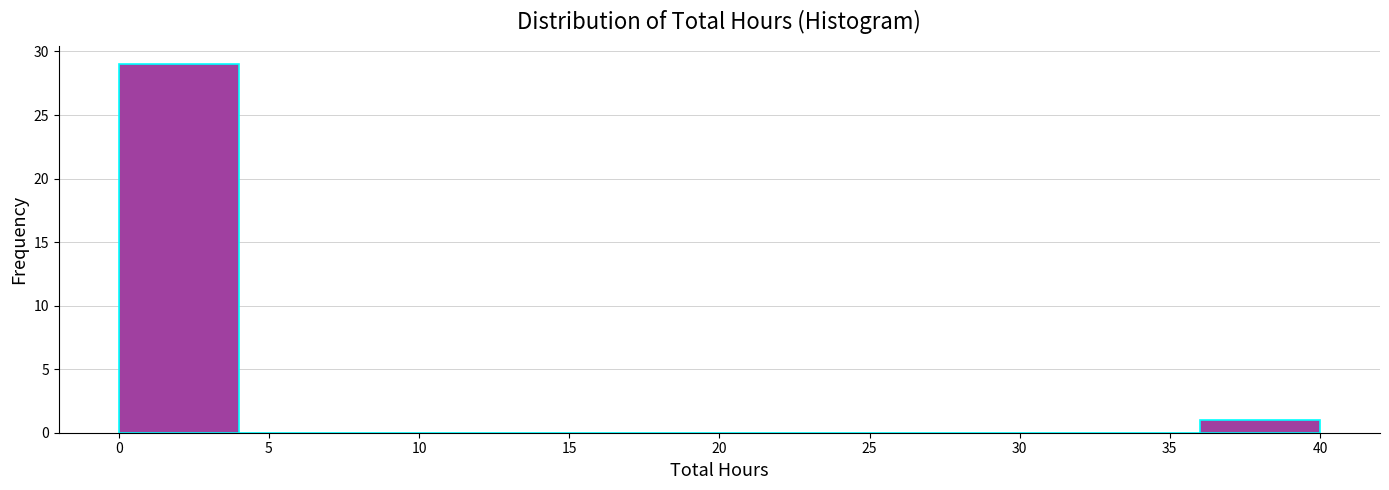

Which range on the x-axis has the tallest bar?

0 to 4